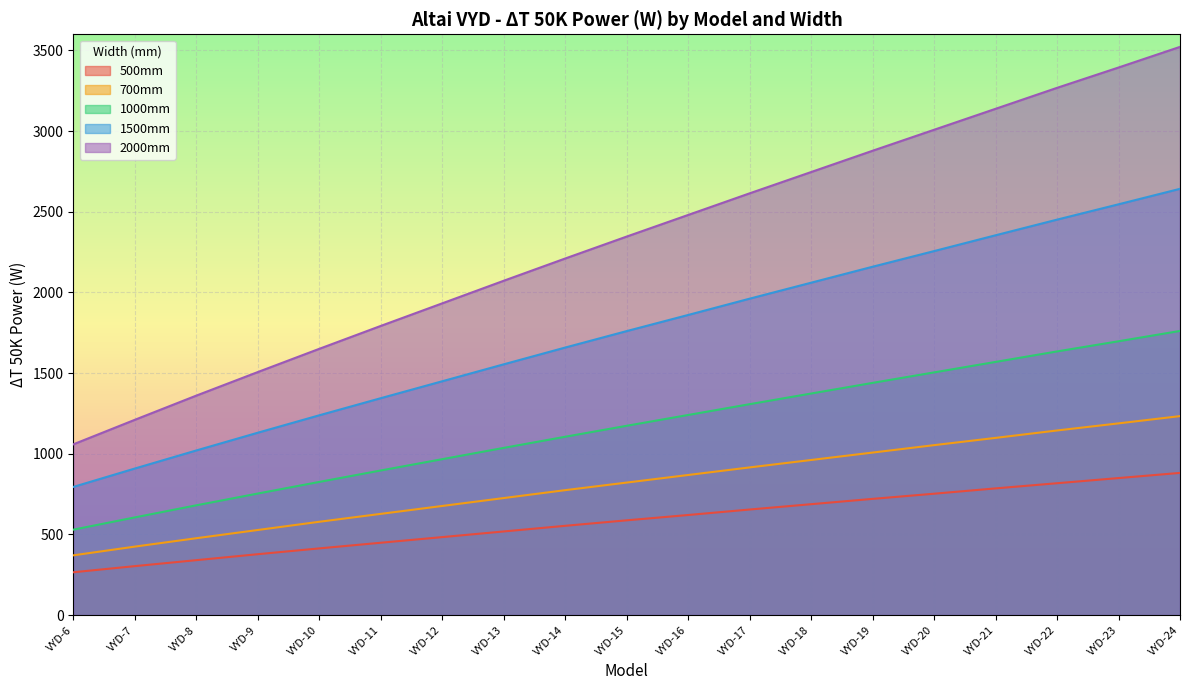

At which category does the chart reach its minimum across all series?

VYD-6